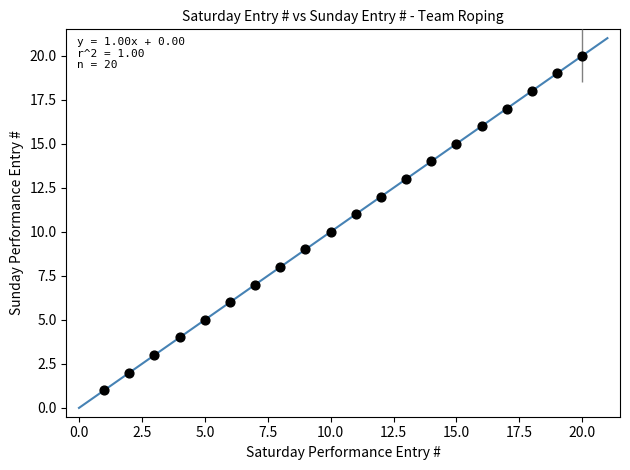

What is the range of X values (max minus min)?

19